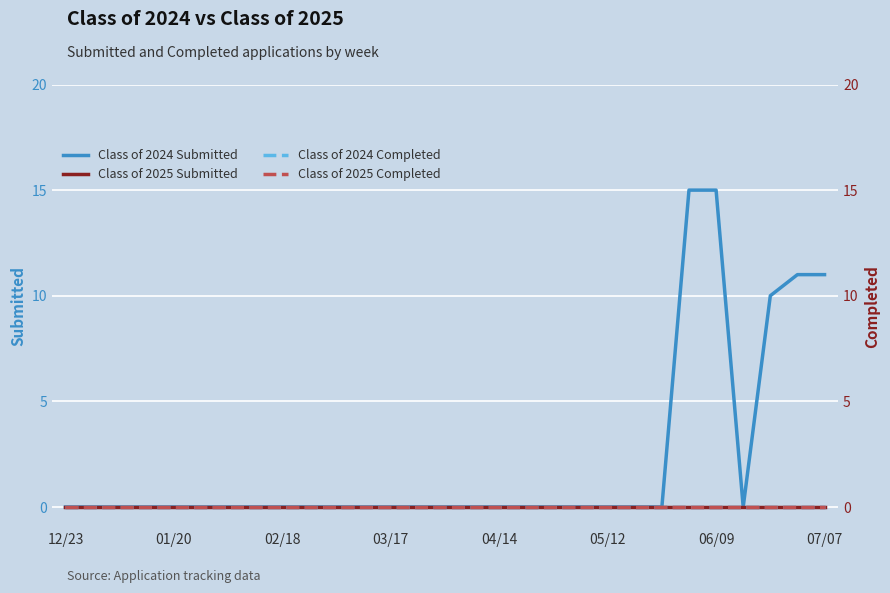

Which has a higher value, 06/09 or 07/07?

06/09